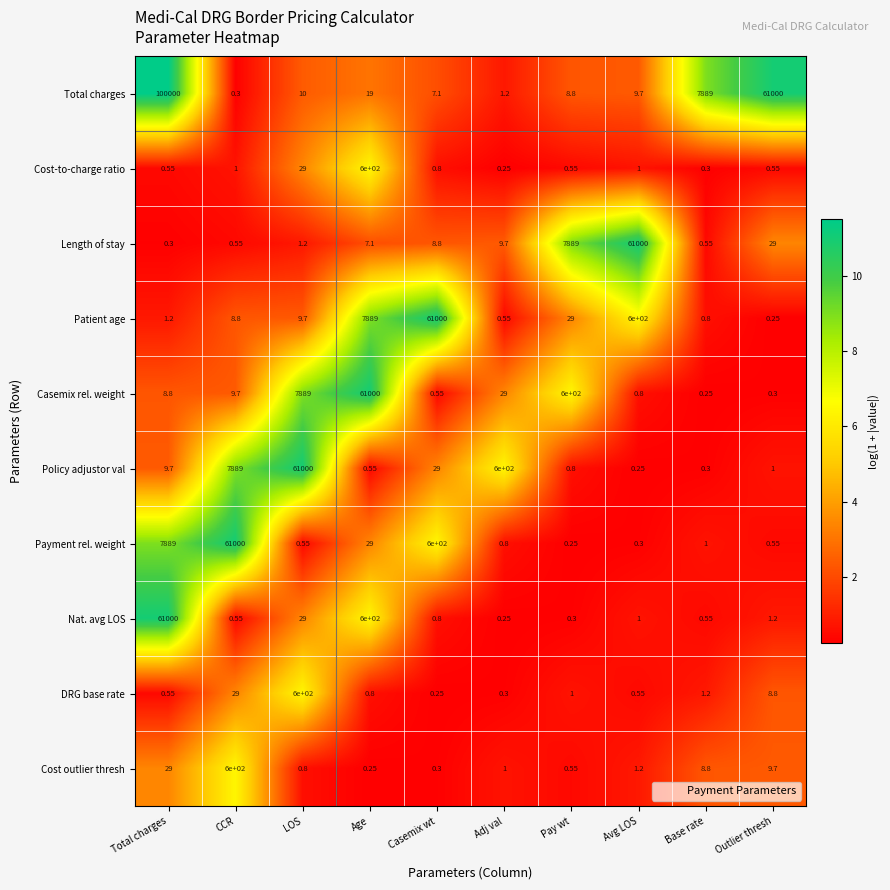

At which label does Length of stay reach its peak?

Avg LOS